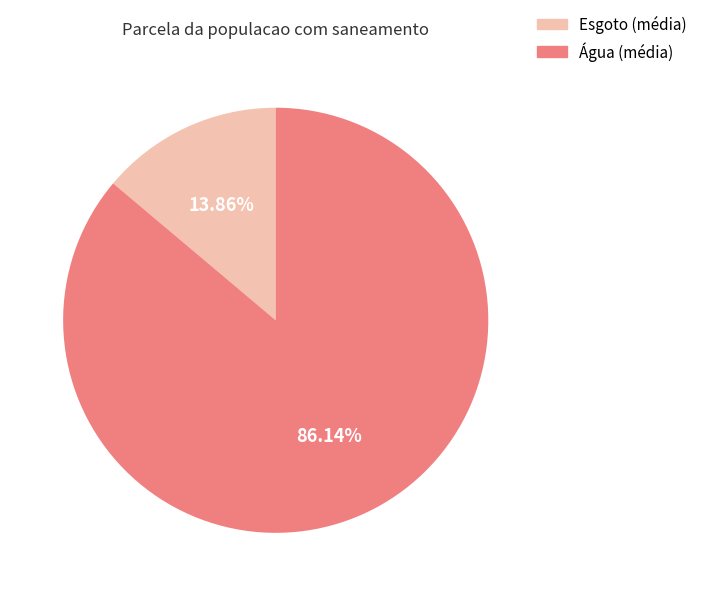

Do Esgoto (média) and Água (média) together represent more than half of the pie?

Yes